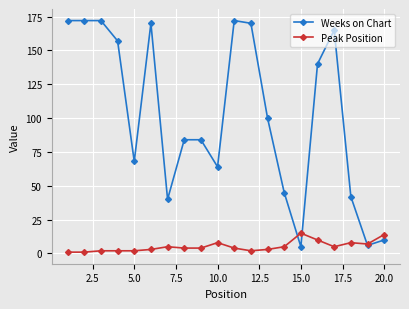

True or false: Weeks on Chart has more than 2 points higher than both neighbors.

True